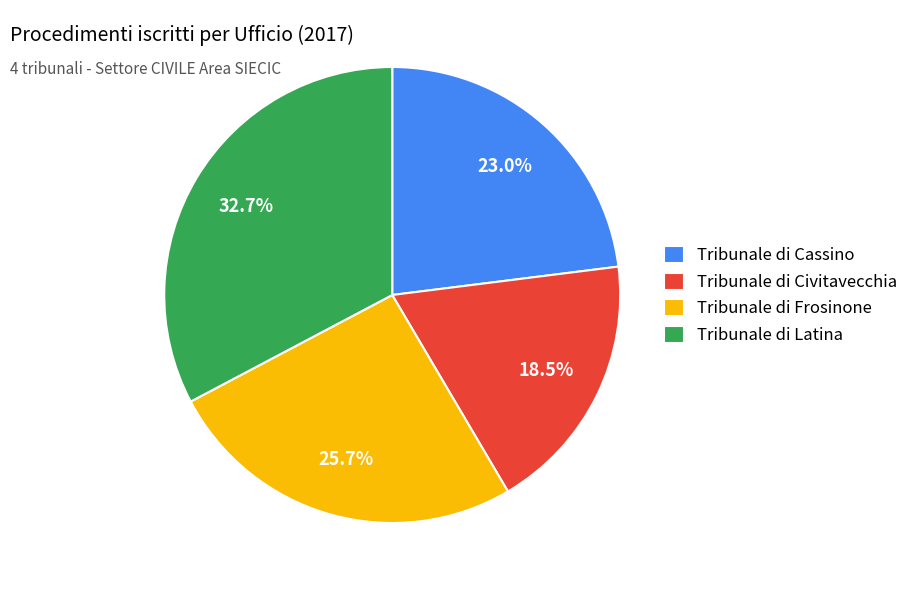

Rank the categories by value from lowest to highest.

Tribunale di Civitavecchia, Tribunale di Cassino, Tribunale di Frosinone, Tribunale di Latina